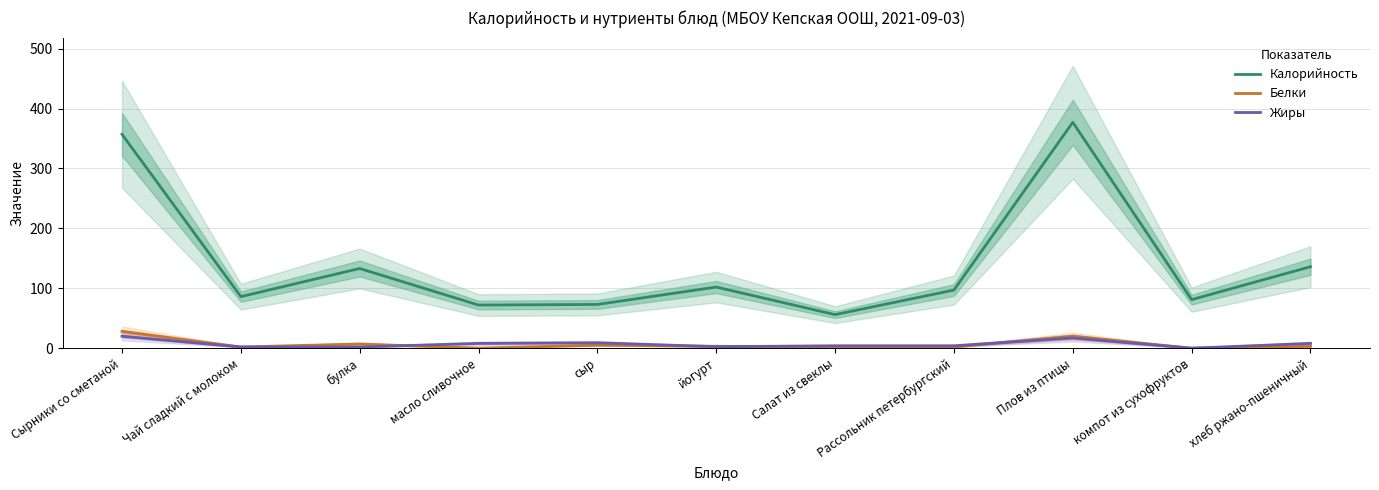

At which label does Белки reach its minimum?

масло сливочное